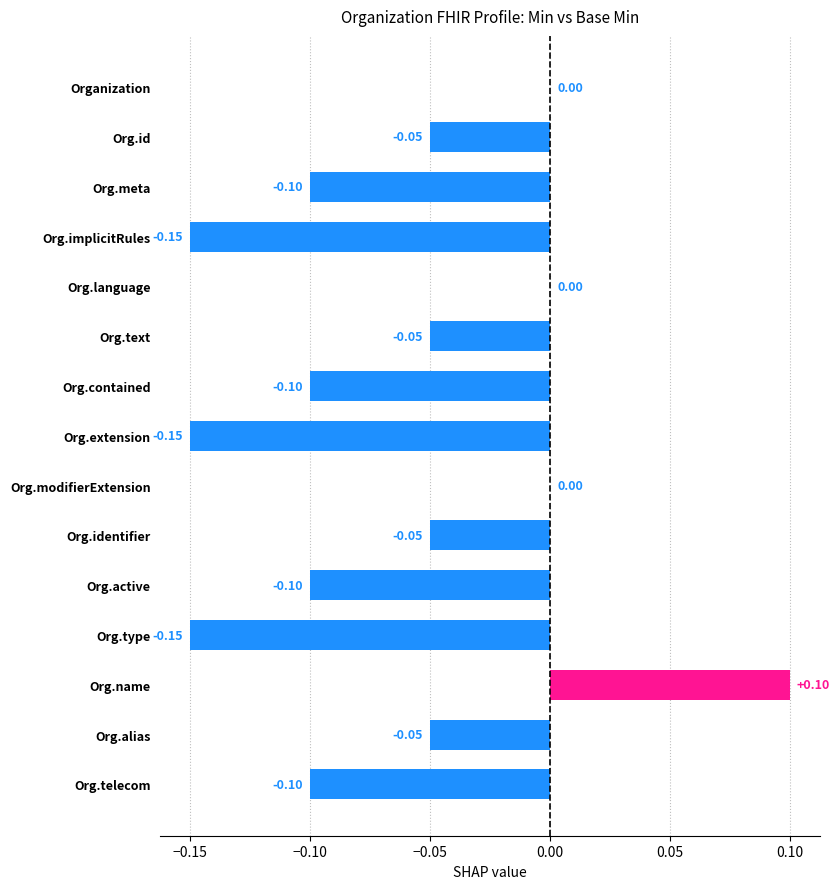

How many series are shown in this chart?

1